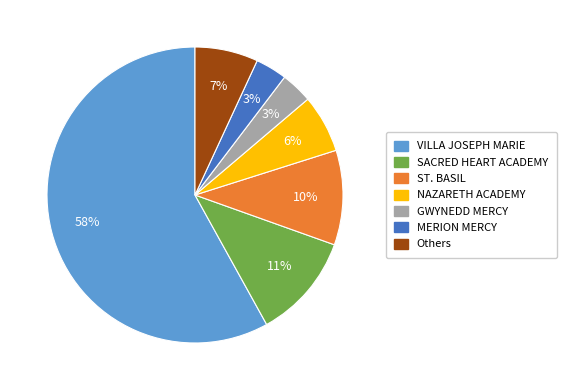

What is the largest slice in the pie chart?

VILLA JOSEPH MARIE